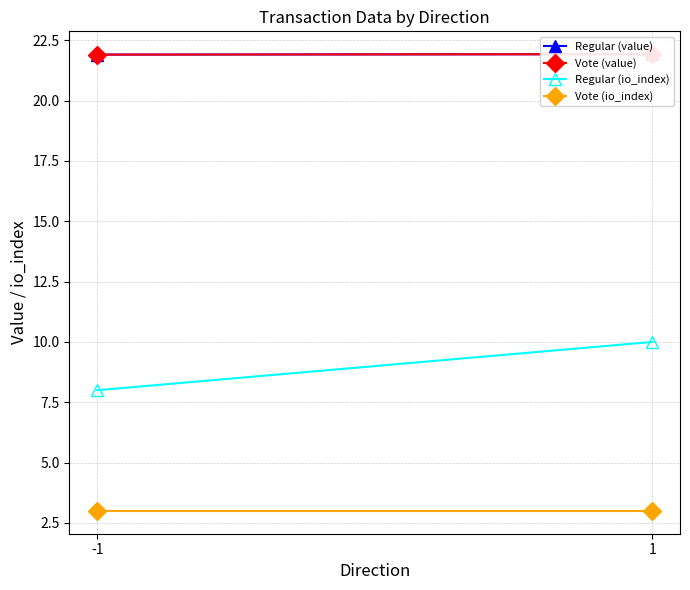

At 1, list the series in order from largest to smallest.

Regular (value), Vote (value), Regular (io_index), Vote (io_index)